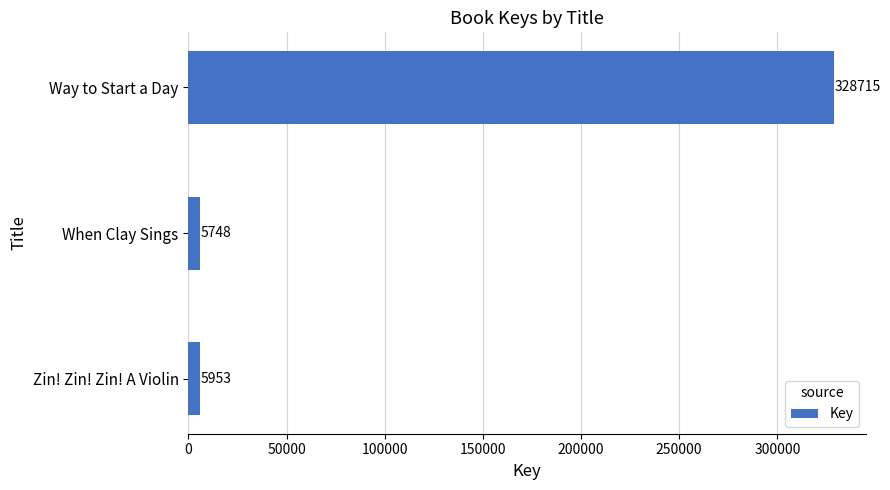

Reading bottom to top, extract all data points from this chart.

5953	5748	328715